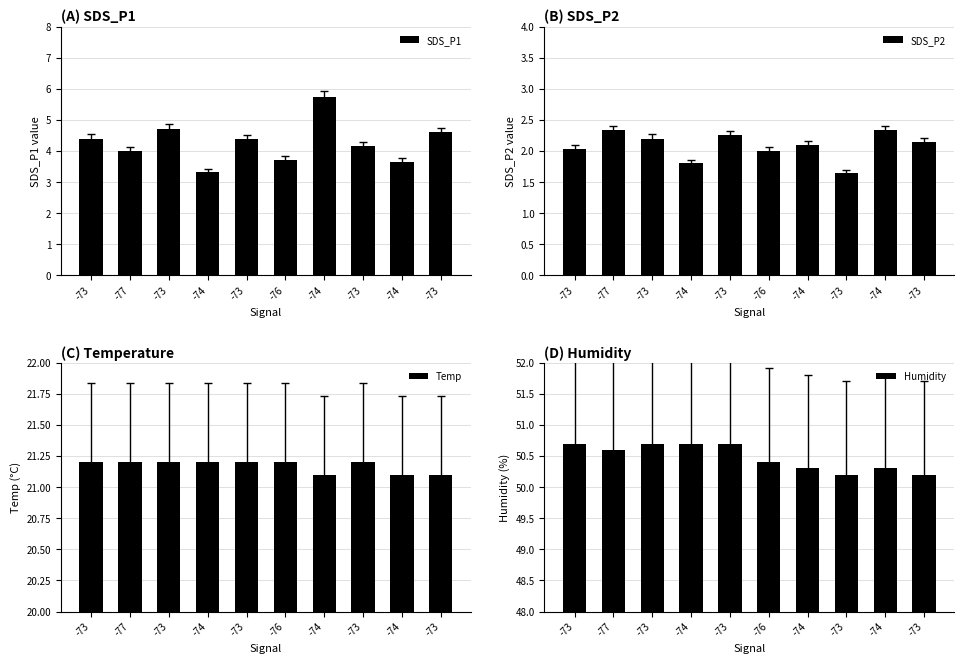

How many groups of bars are there?

10